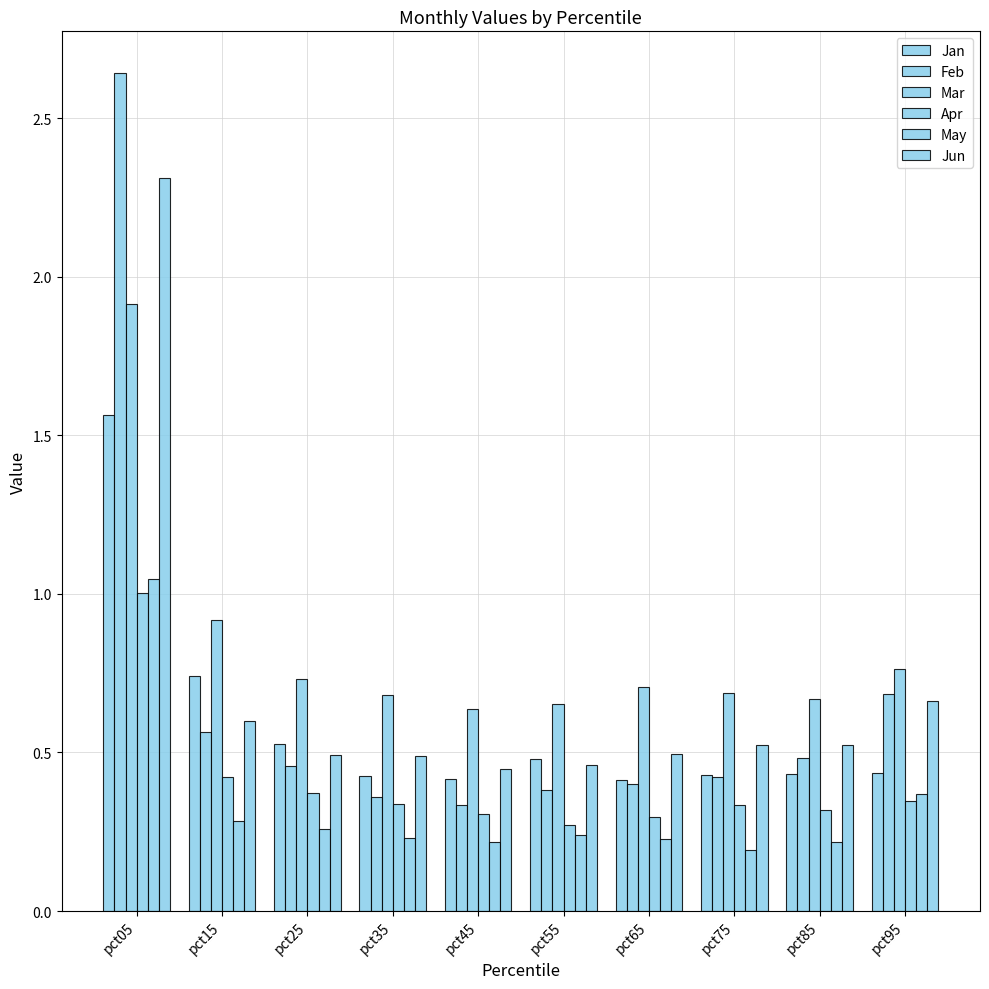

Reading right to left, transcribe all the data shown in this chart.

Jan: pct95=0.4	pct85=0.4	pct75=0.4	pct65=0.4	pct55=0.5	pct45=0.4	pct35=0.4	pct25=0.5	pct15=0.7	pct05=1.6
Feb: pct95=0.7	pct85=0.5	pct75=0.4	pct65=0.4	pct55=0.4	pct45=0.3	pct35=0.4	pct25=0.5	pct15=0.6	pct05=2.6
Mar: pct95=0.8	pct85=0.7	pct75=0.7	pct65=0.7	pct55=0.7	pct45=0.6	pct35=0.7	pct25=0.7	pct15=0.9	pct05=1.9
Apr: pct95=0.3	pct85=0.3	pct75=0.3	pct65=0.3	pct55=0.3	pct45=0.3	pct35=0.3	pct25=0.4	pct15=0.4	pct05=1.0
May: pct95=0.4	pct85=0.2	pct75=0.2	pct65=0.2	pct55=0.2	pct45=0.2	pct35=0.2	pct25=0.3	pct15=0.3	pct05=1.0
Jun: pct95=0.7	pct85=0.5	pct75=0.5	pct65=0.5	pct55=0.5	pct45=0.4	pct35=0.5	pct25=0.5	pct15=0.6	pct05=2.3